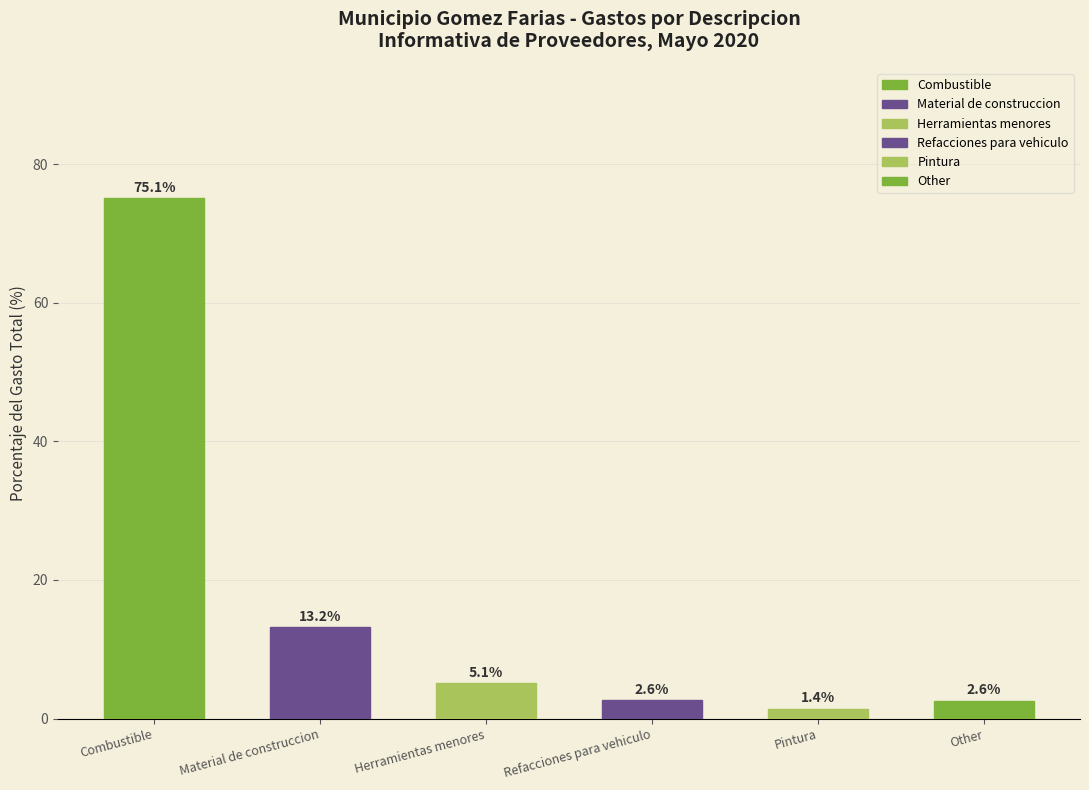

Approximately how many times larger is the value at Refacciones para vehiculo compared to Pintura?

1.9